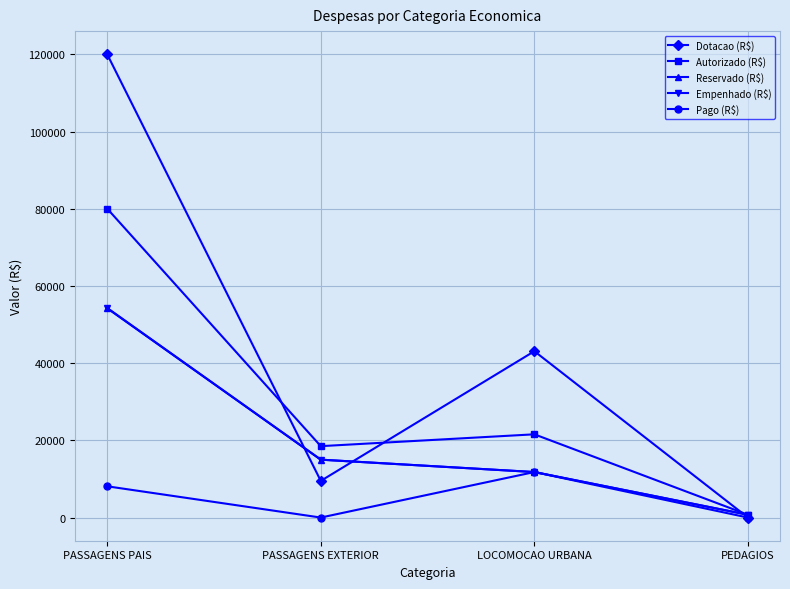

Which series has the largest total across all categories?

Dotacao (R$)